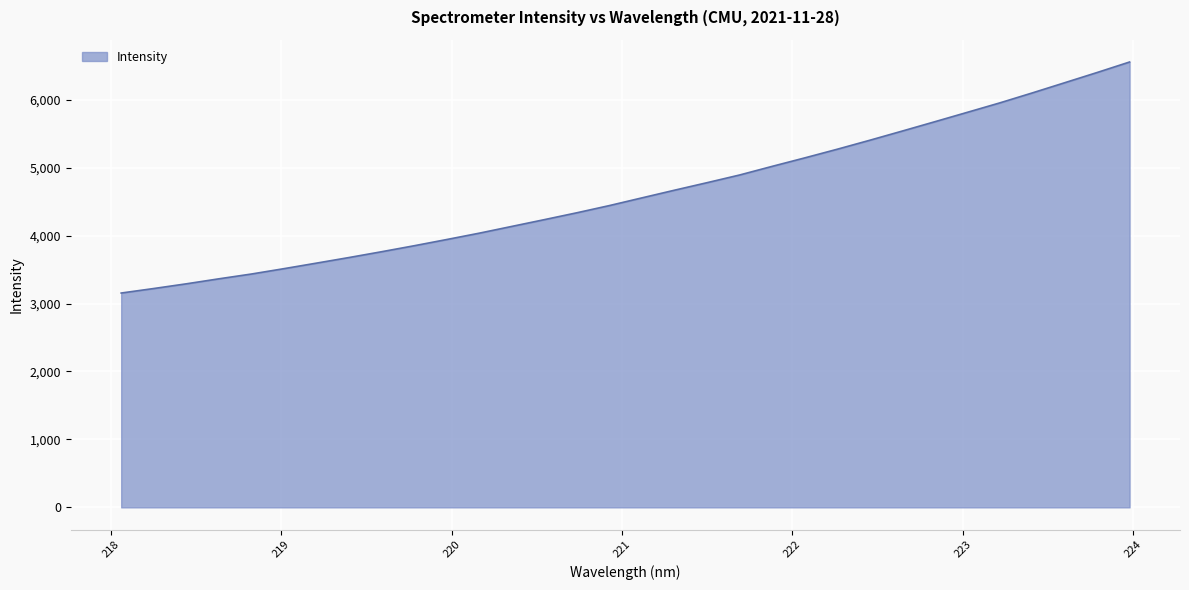

What is the difference between the maximum and minimum values?

3400.6